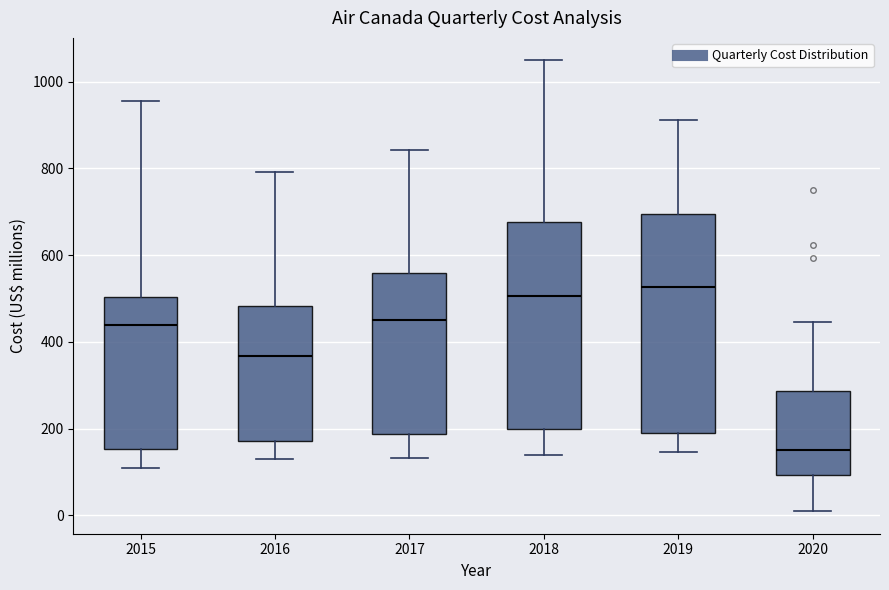

Where does the lower whisker of the box at x = 2016 end on the y-axis? The values are not printed on the chart, so give them approximately, as read against the axis.

120